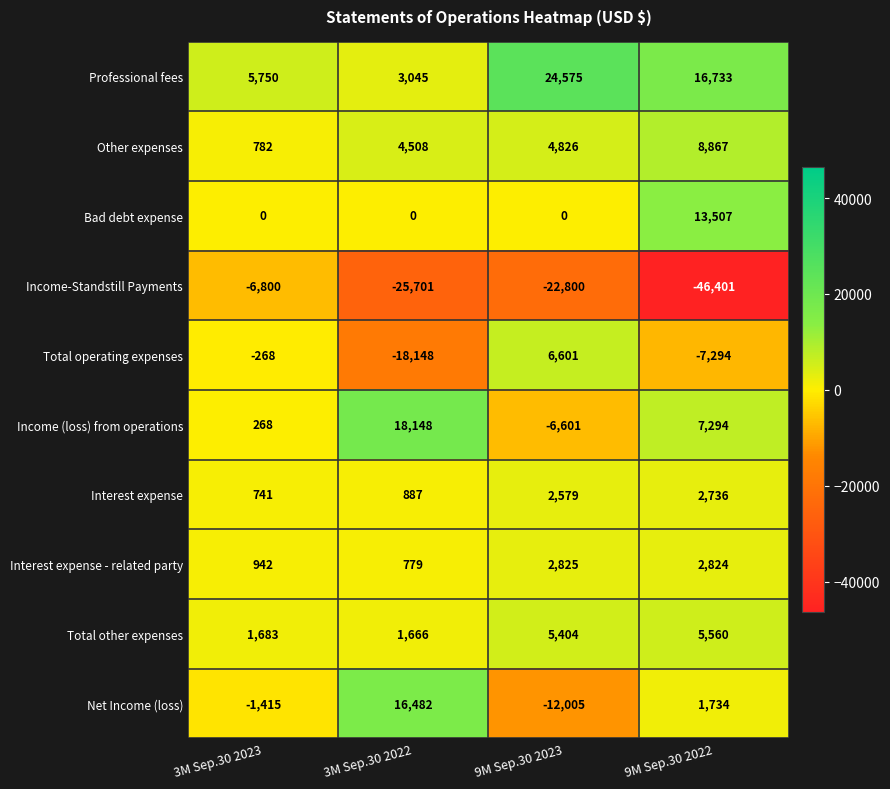

What is the total value across all series at 3M Sep.30 2022?

1666